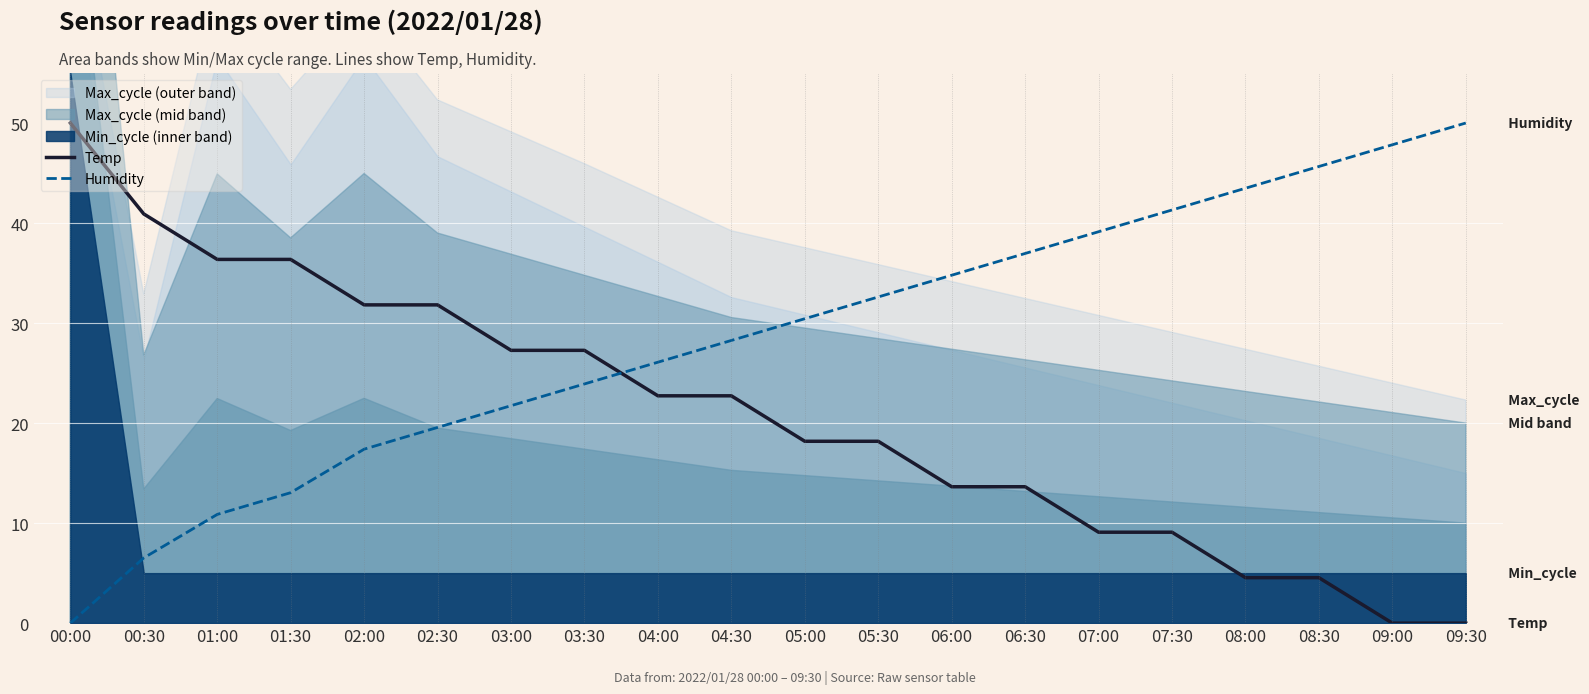

How many data points in Temp are above 22?

10